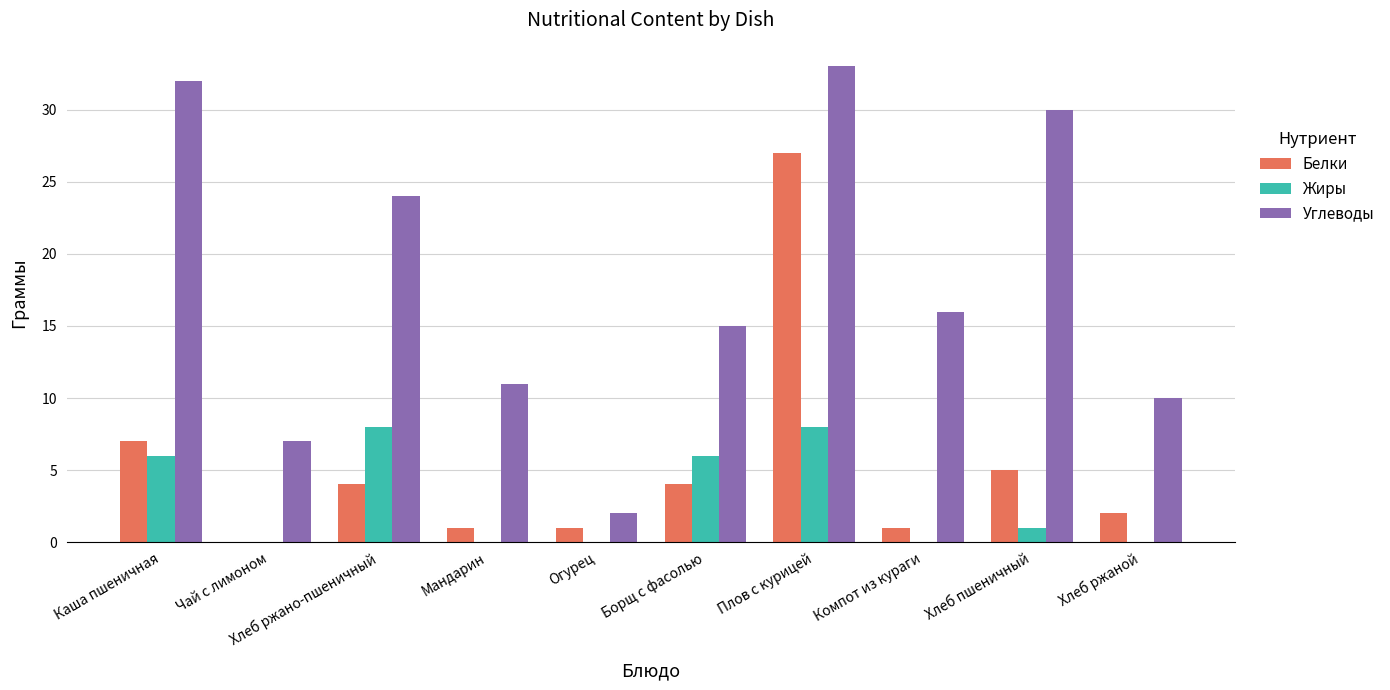

Is it true that Белки equals 1 at Компот из кураги?

True